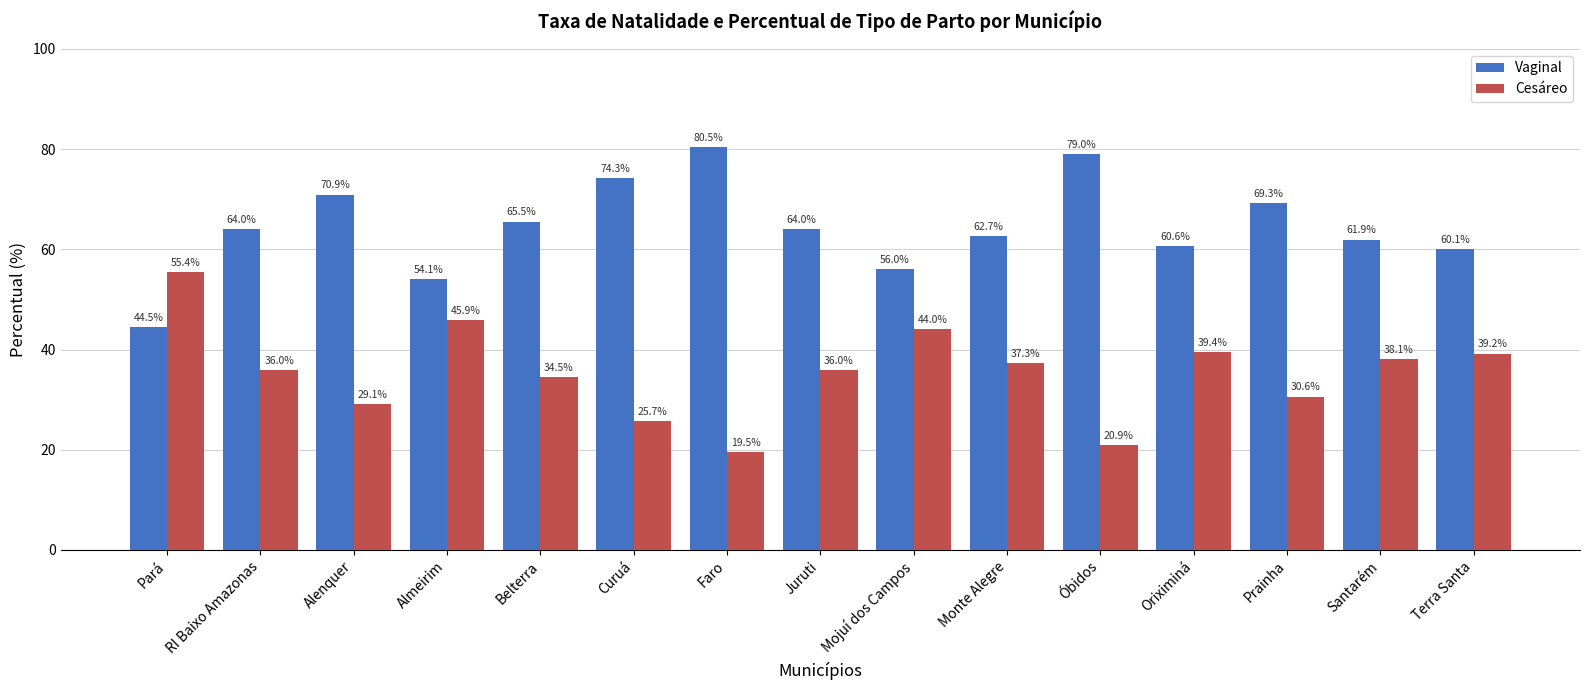

How many bars are there in total?

30